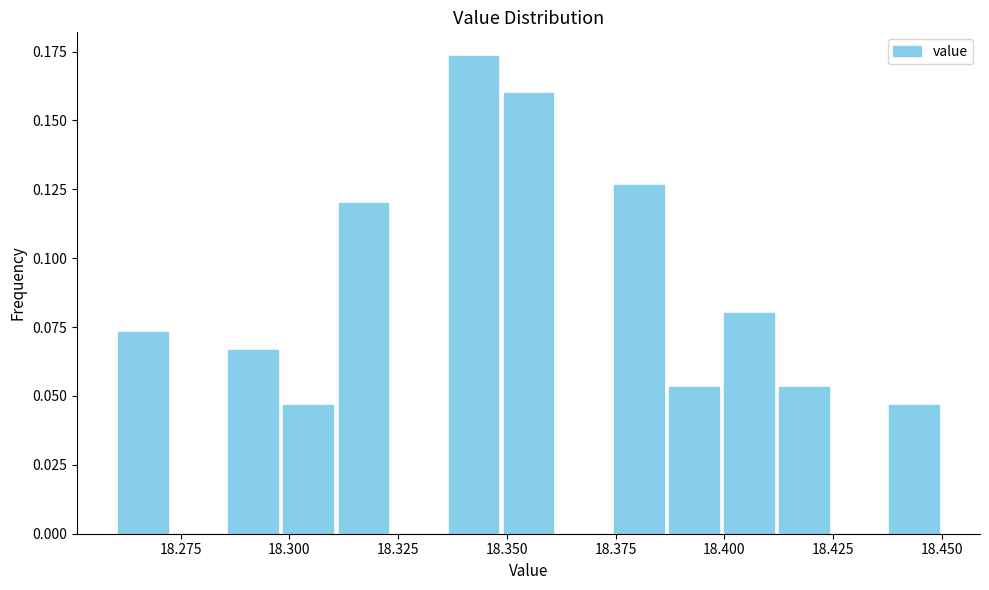

Read against the x-axis, roughly where is the centre of the tallest bar?

18.340